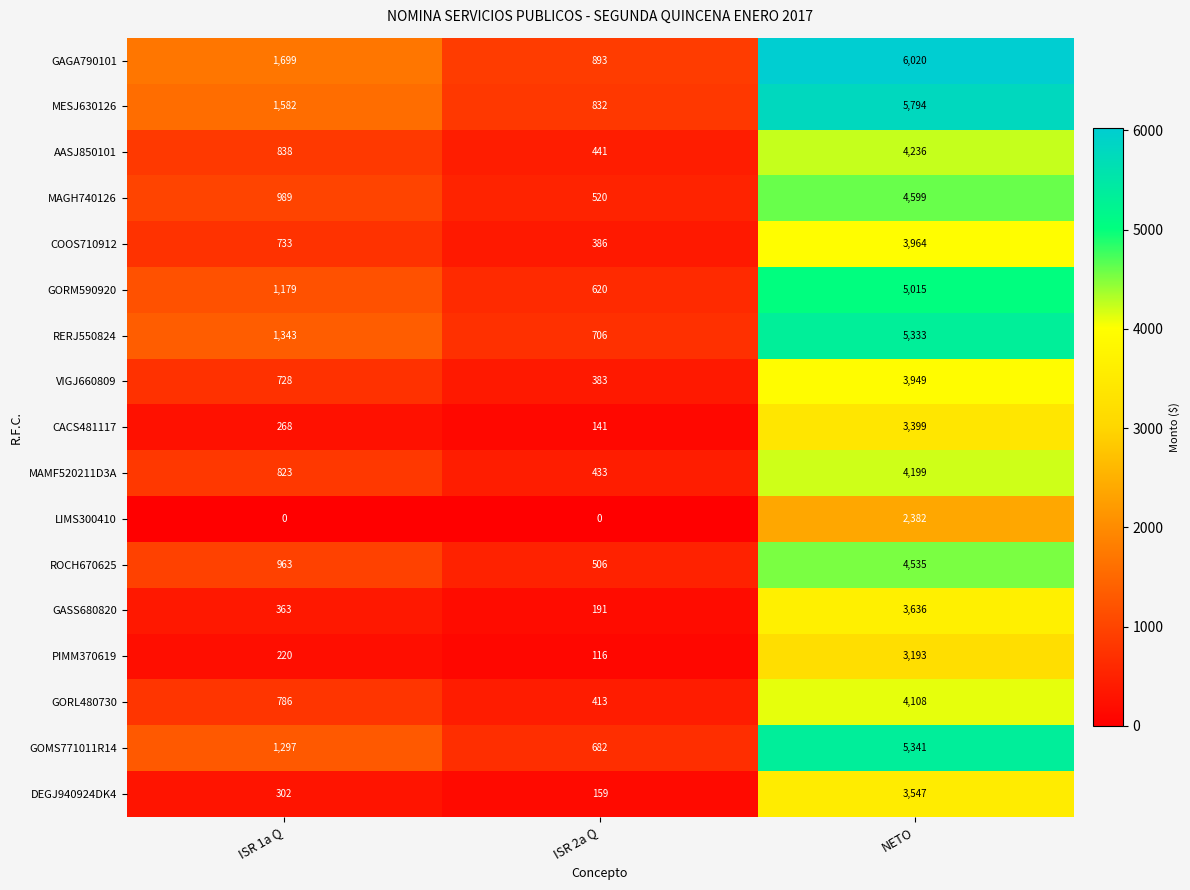

What is the greatest value displayed?

6020